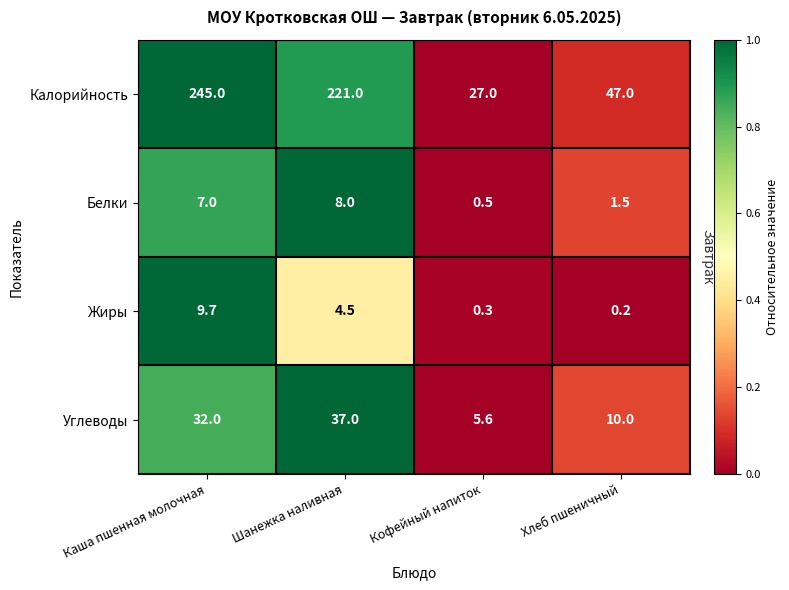

The value of Углеводы at Каша пшенная молочная is 47.3. True or false?

False